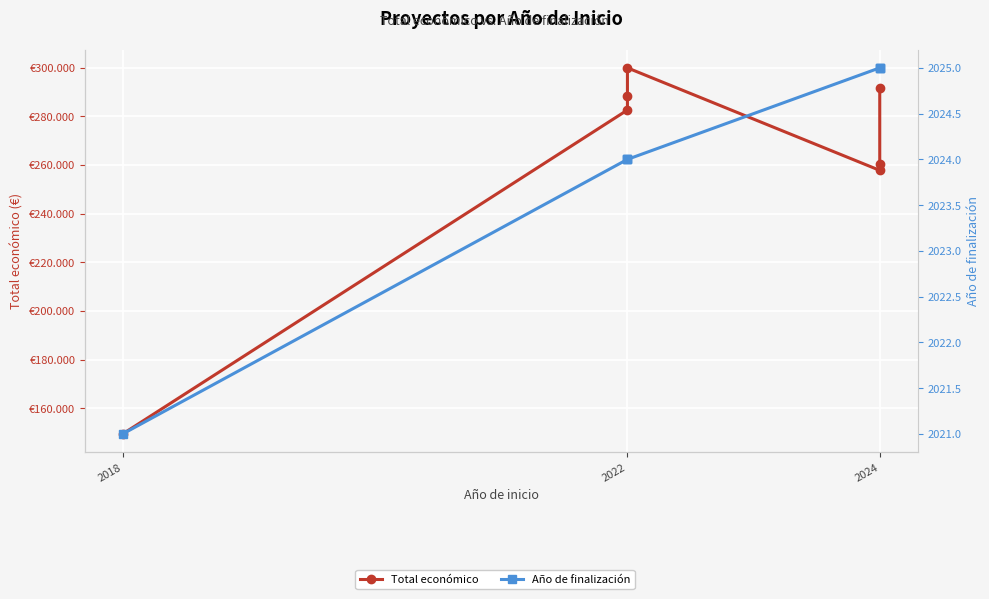

True or false: Total económico and Año de finalización cross at least once.

False